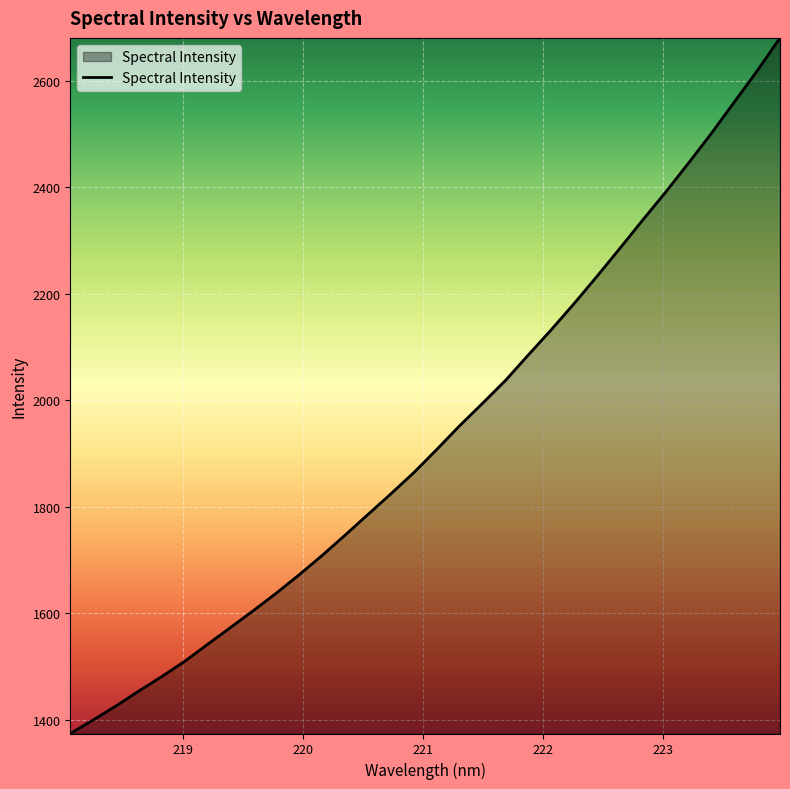

What is the average value?

1936.1